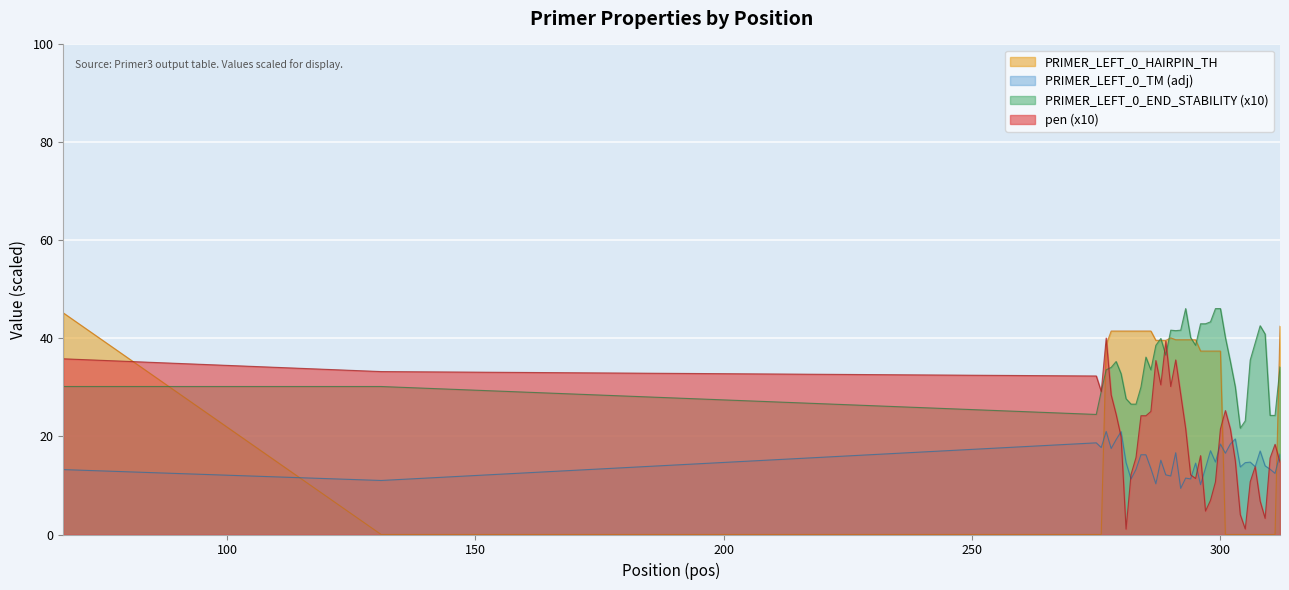

Which category has the lowest value in the pen series?

281